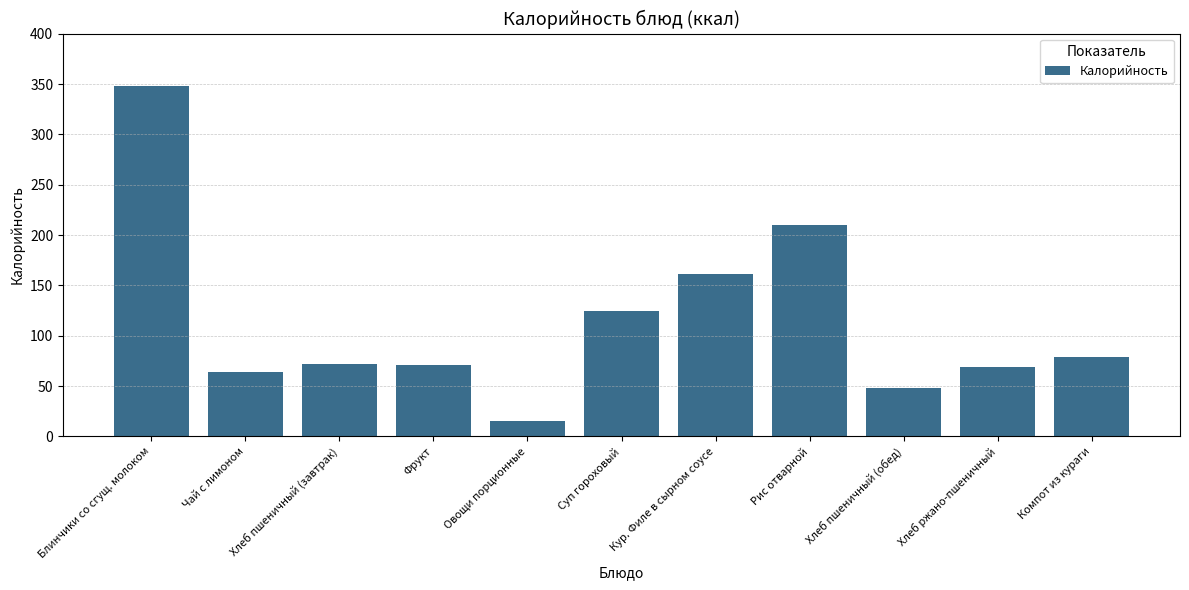

Count the number of categories in the chart.

11